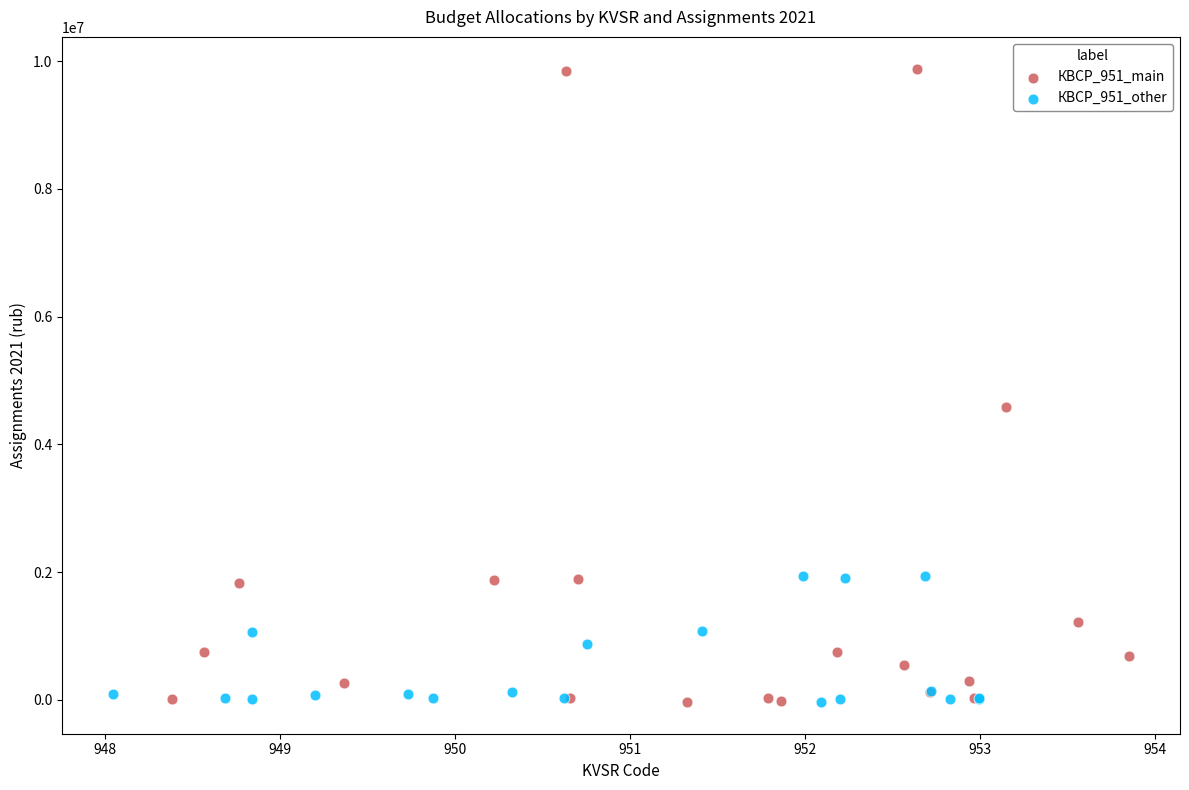

Which series has the widest spread of Y values?

КВСР_951_main